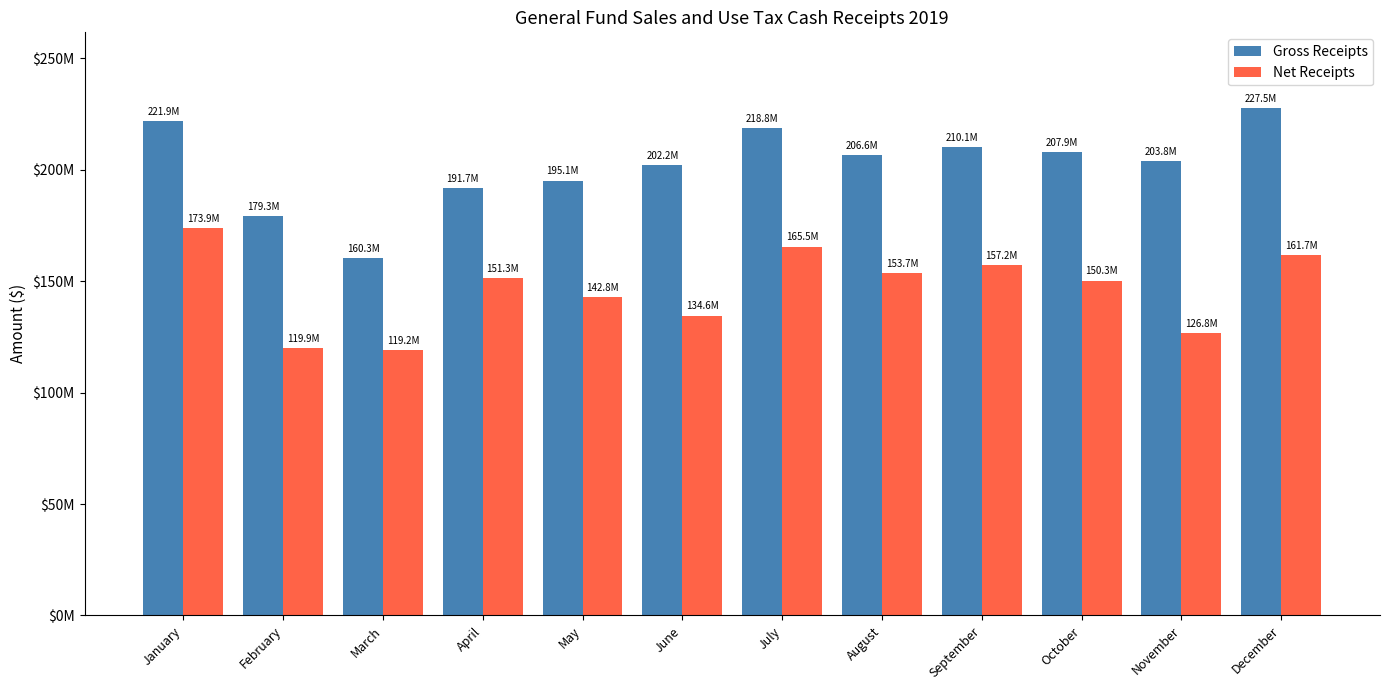

Is the value of Net Receipts at February greater than the value of Gross Receipts at May?

No